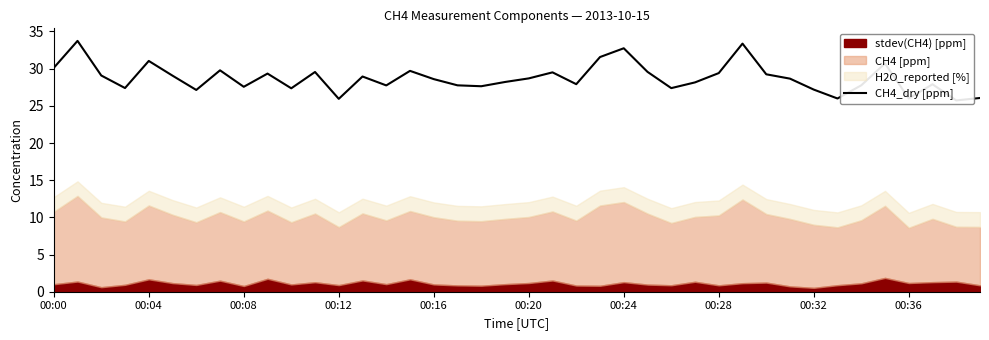

How many interior local valleys (lower than both neighbors) does the data have?

12